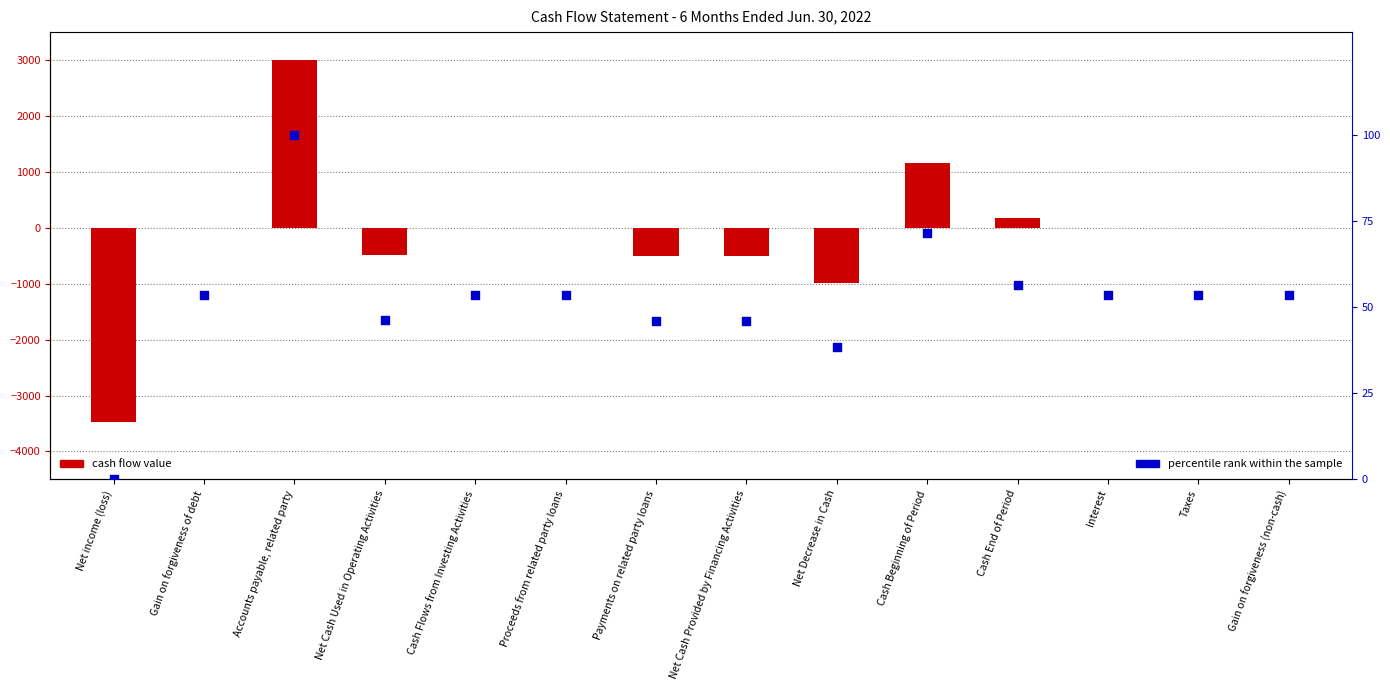

Is the value of percentile rank within the sample at Net Cash Provided by Financing Activities greater than the value of 6 Months Ended Jun. 30, 2022 at Interest?

Yes